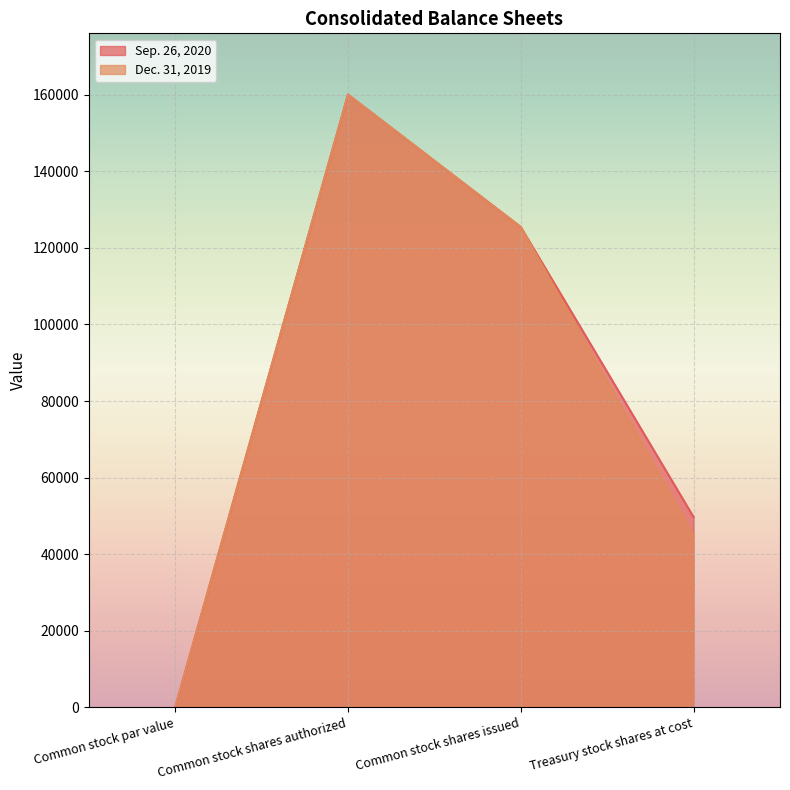

Is it true that Dec. 31, 2019 equals 56860 at Common stock shares authorized?

False